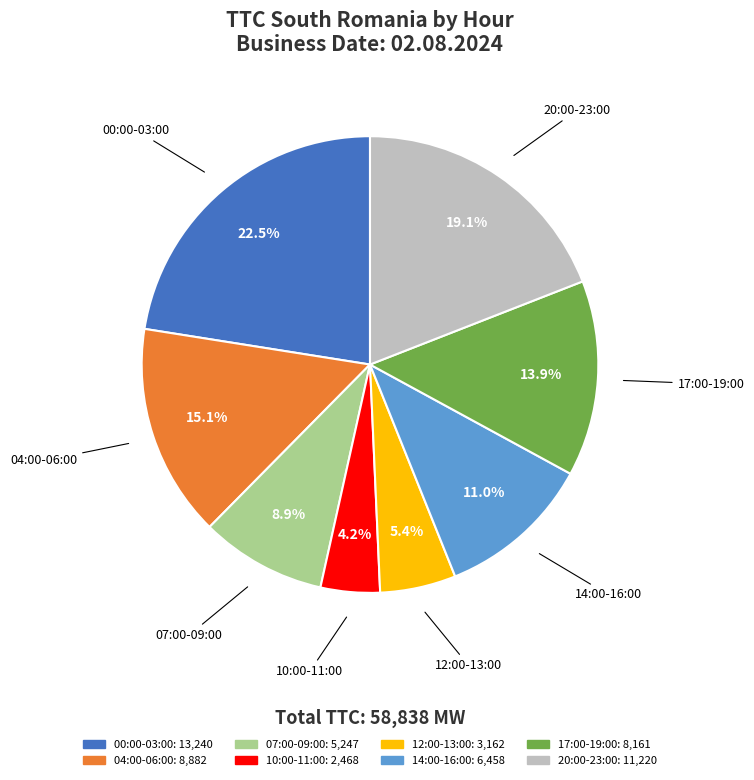

Is there any slice that represents more than half of the pie?

No